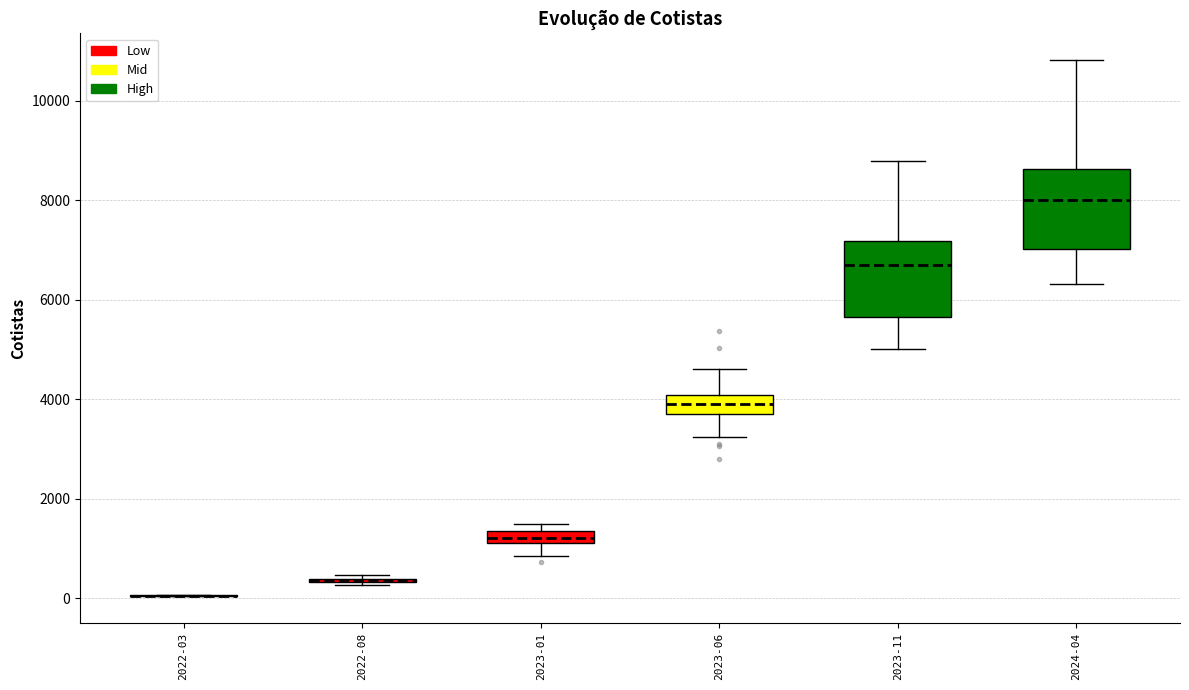

Where does the lower whisker of the box for 2024-04 end on the y-axis? The values are not printed on the chart, so give them approximately, as read against the axis.

6400